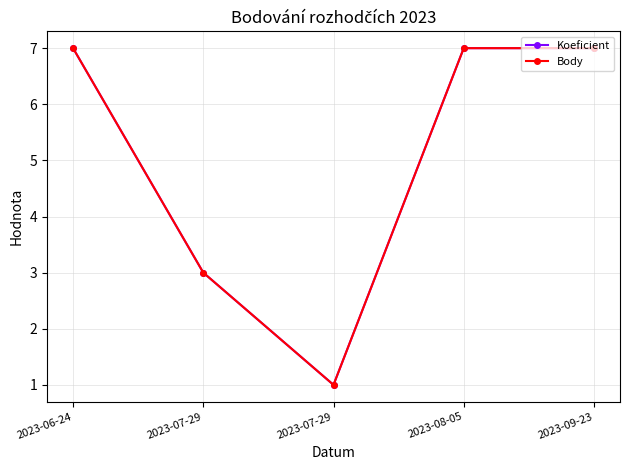

Does the chart have visible grid lines?

Yes